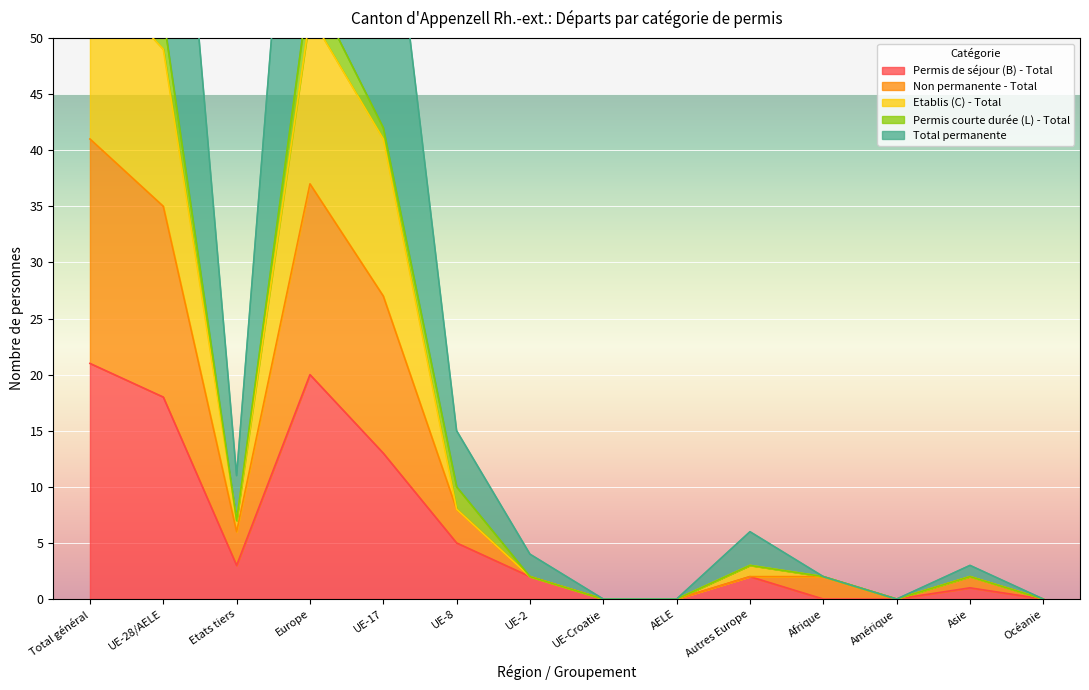

The Permis de séjour (B) - Total series shows 3 at Etats tiers. True or false?

True